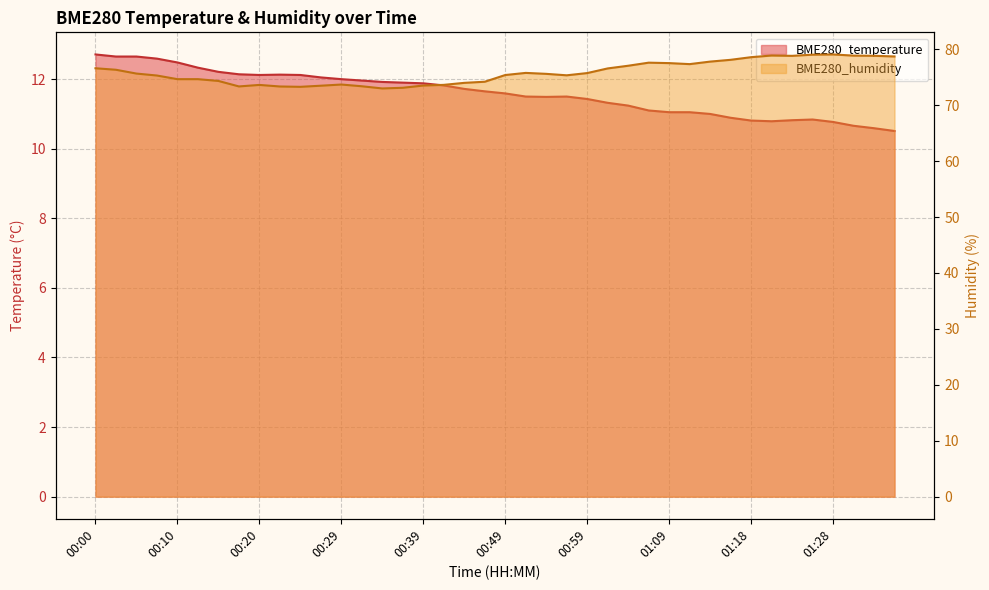

List the series in order of their overall mean, lowest first.

BME280_temperature, BME280_humidity